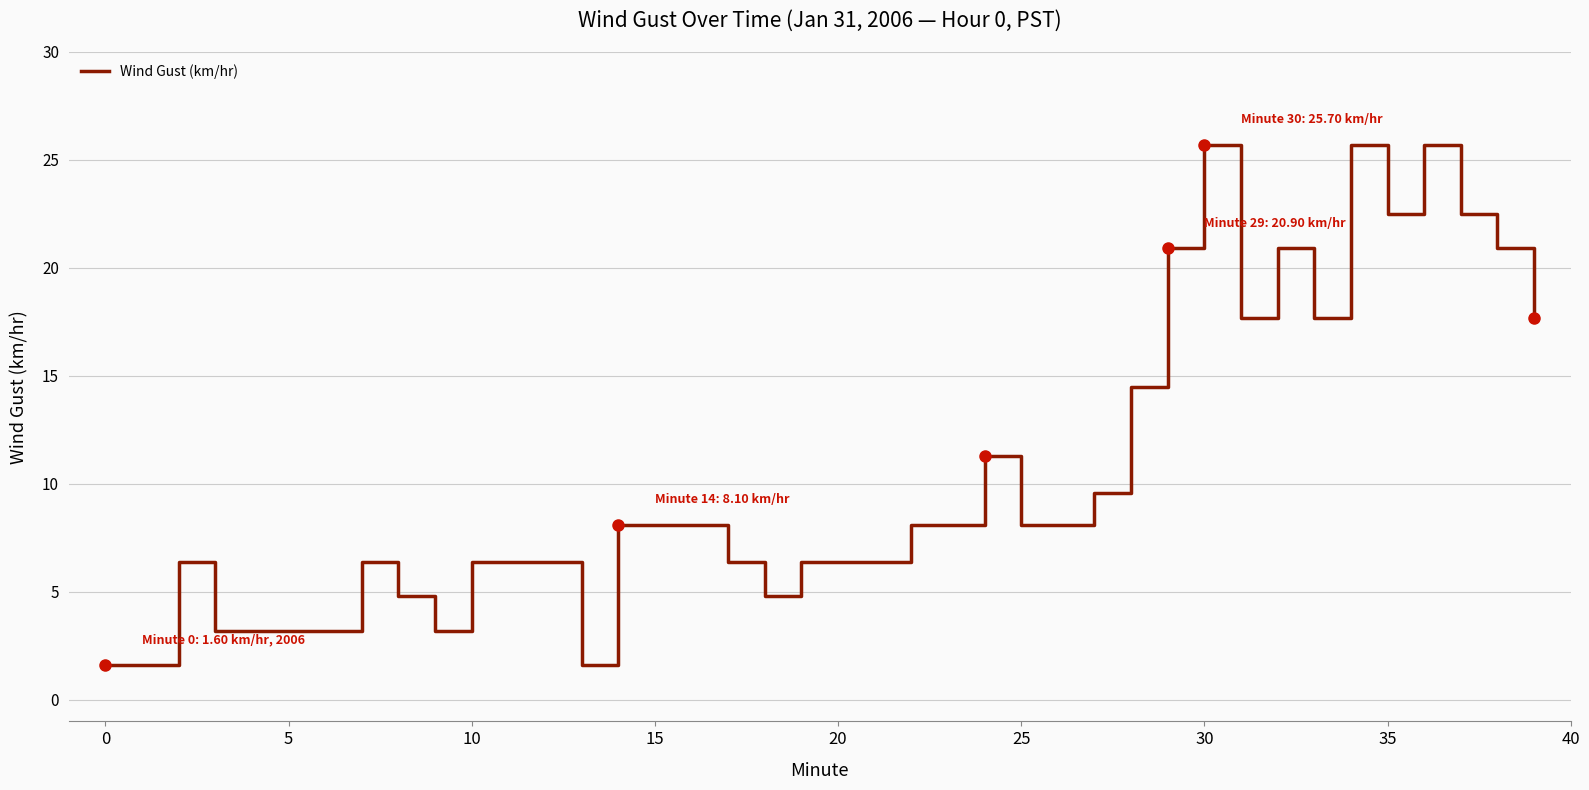

What is the maximum value for Wind Gust (km/hr)?

25.7